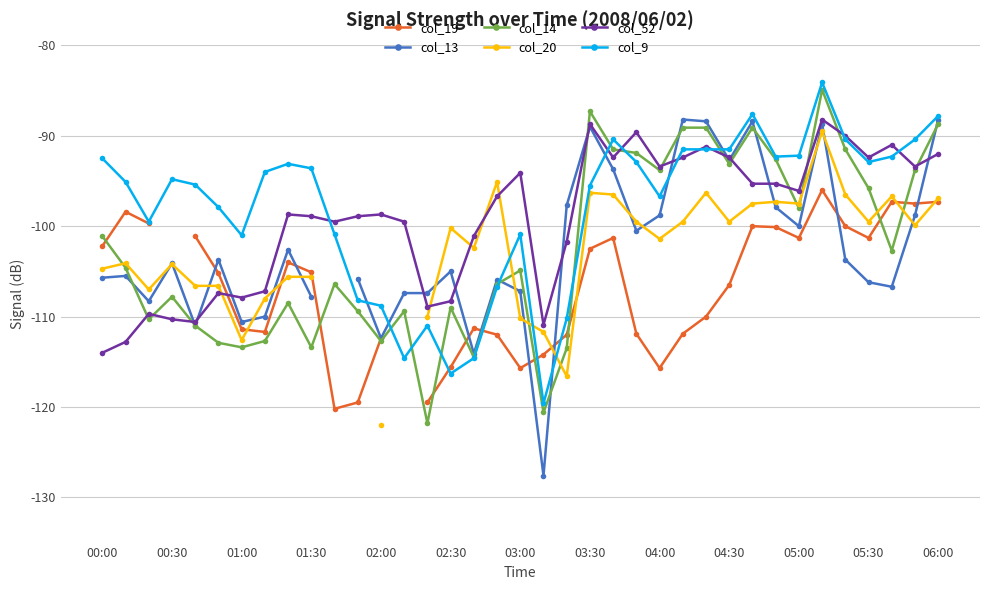

Does the chart have visible grid lines?

Yes